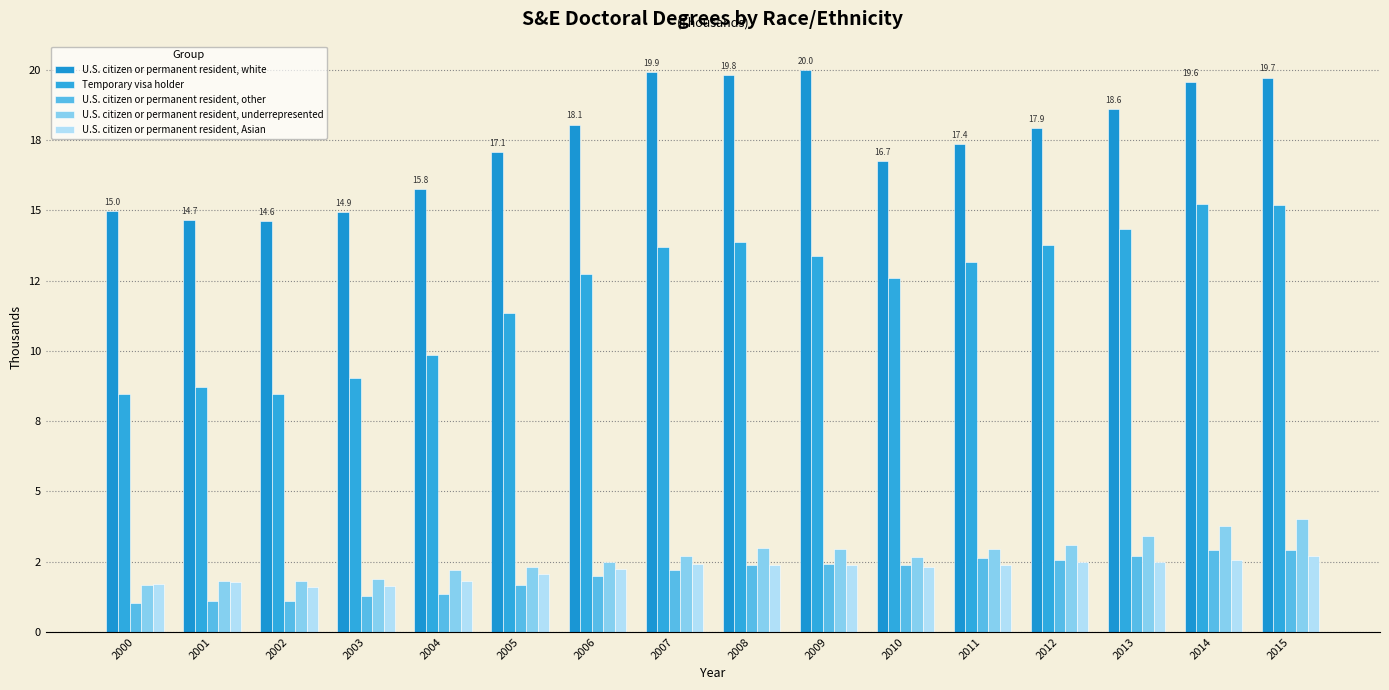

Is it true that U.S. citizen or permanent resident, white equals 16.7 at 2010?

True